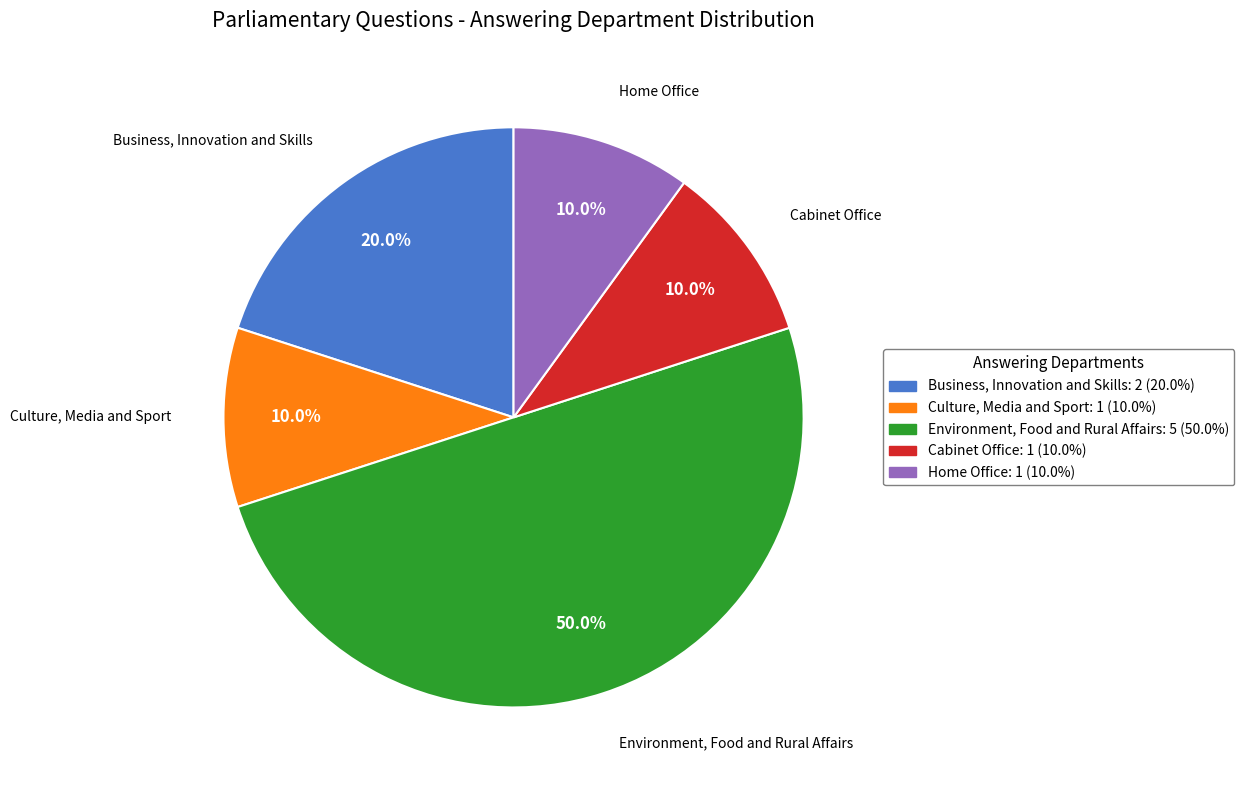

Between Business, Innovation and Skills and Environment, Food and Rural Affairs, which is larger?

Environment, Food and Rural Affairs